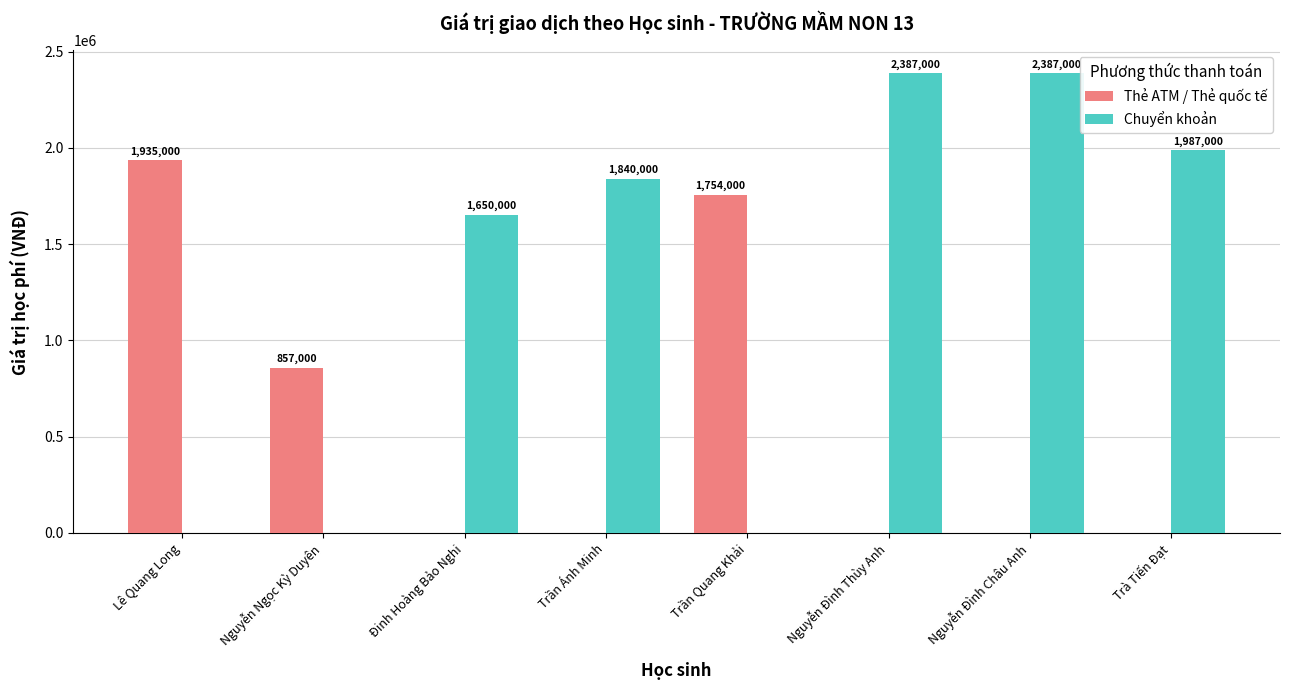

What is the greatest value displayed?

2387000